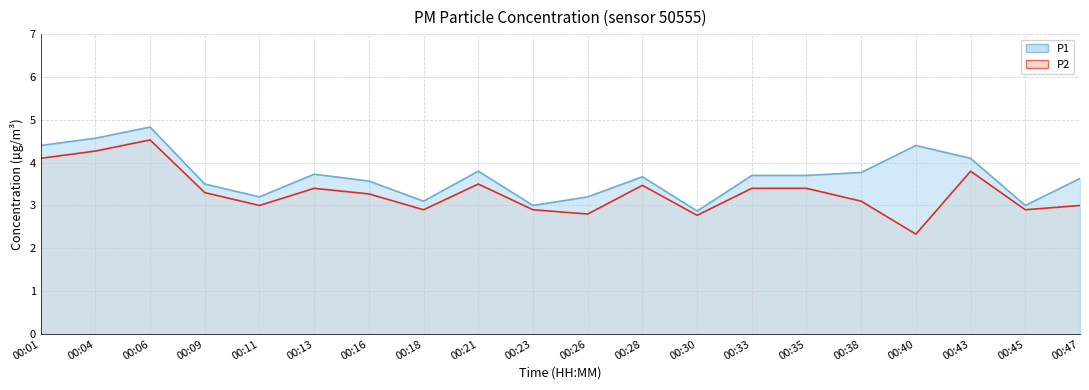

True or false: P1 has a value of 2.9 at 00:30.

True